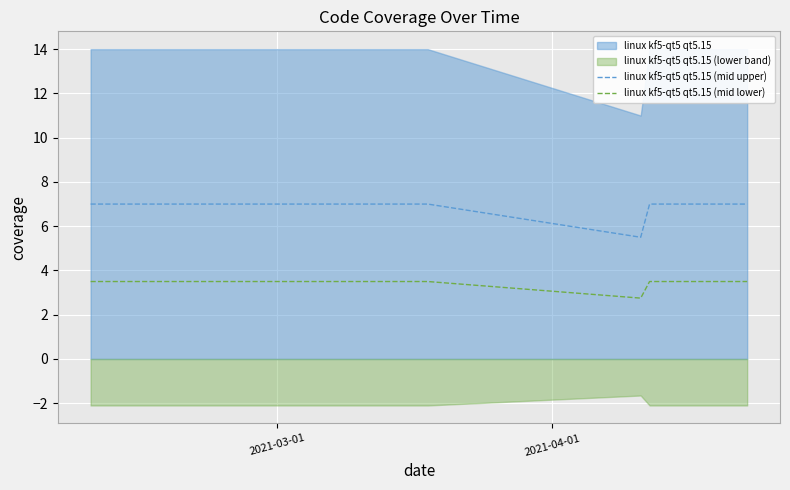

True or false: linux kf5-qt5 qt5.15 (mid upper) and linux kf5-qt5 qt5.15 (mid lower) intersect in this chart.

False